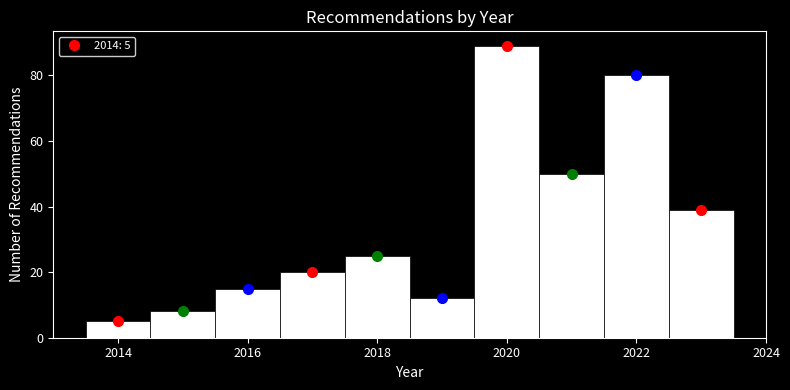

Over which range of the x-axis is the bar tallest?

2019.5 to 2020.5